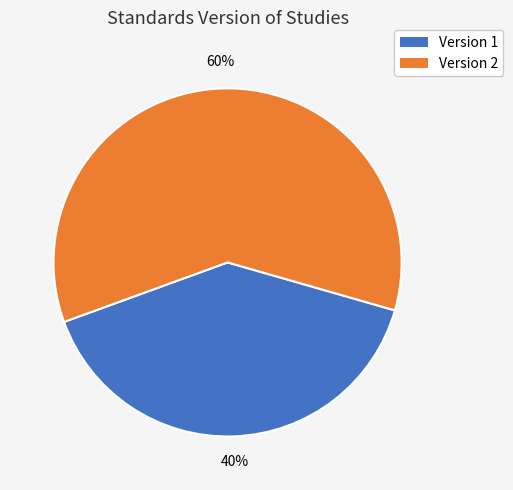

The Version 1 slice represents 50% of the pie. True or false?

False